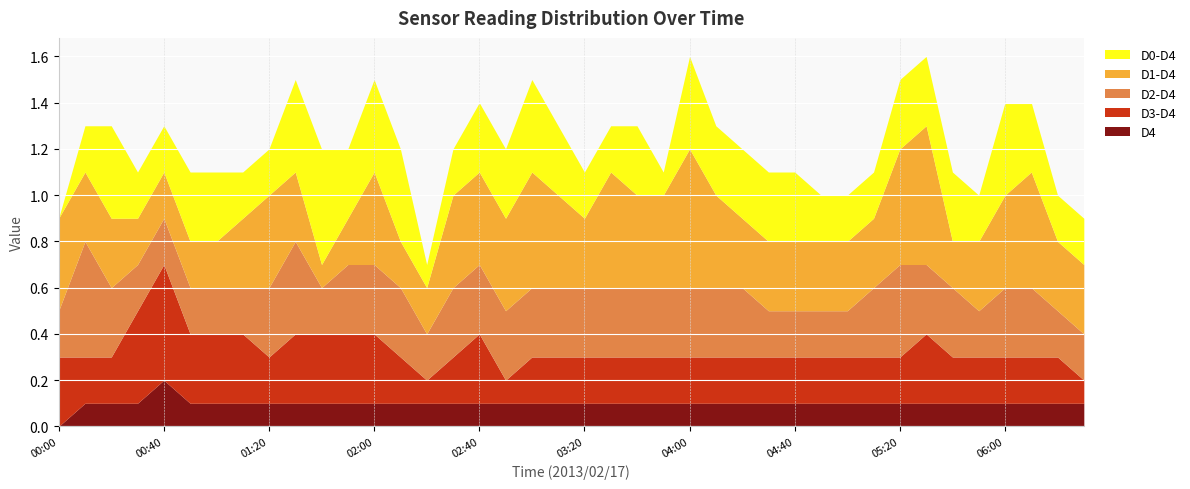

True or false: D3-D4 and D4 intersect in this chart.

False